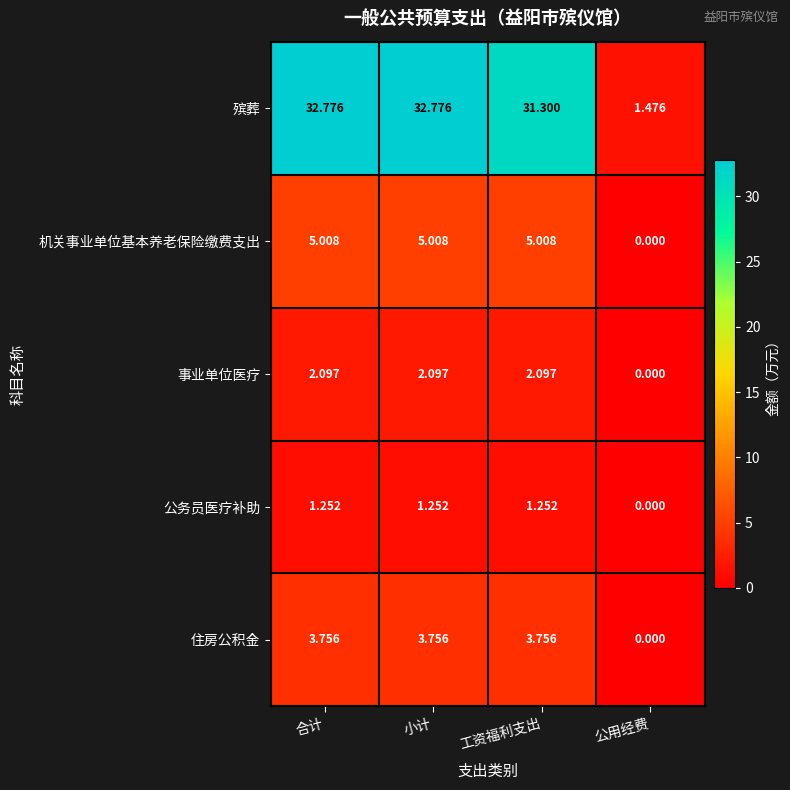

Rank the series at 工资福利支出 from highest to lowest value.

殡葬, 机关事业单位基本养老保险缴费支出, 住房公积金, 事业单位医疗, 公务员医疗补助